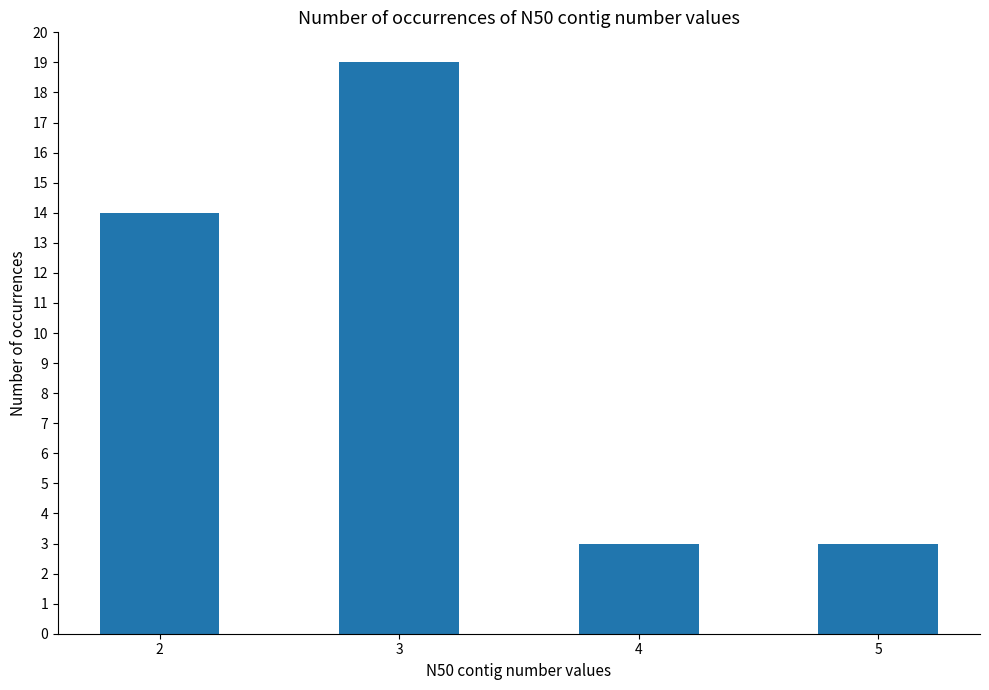

The value at 5 is 1. True or false?

False